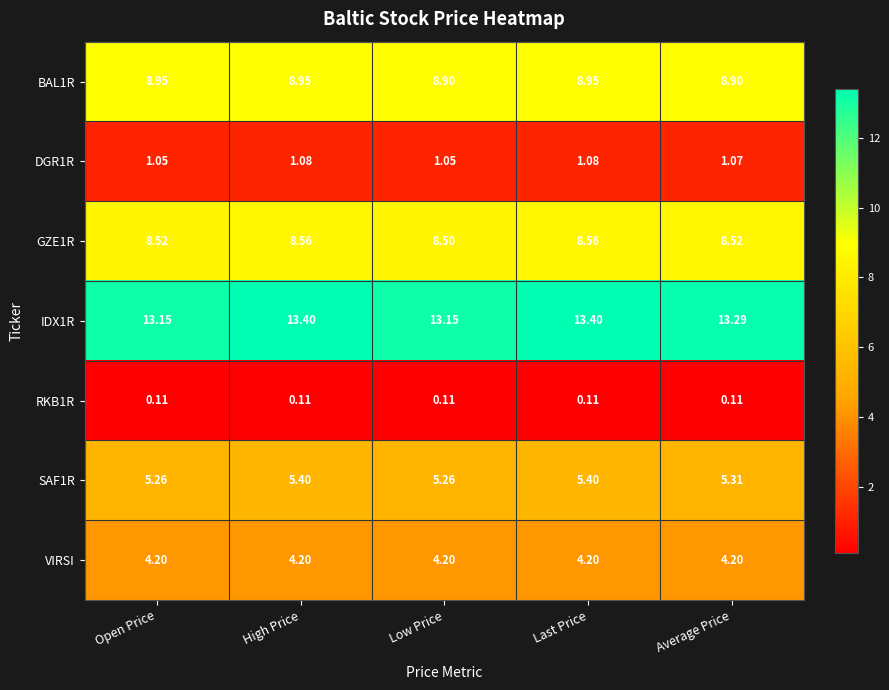

List the series in order of their peak value, highest first.

IDX1R, BAL1R, GZE1R, SAF1R, VIRSI, DGR1R, RKB1R